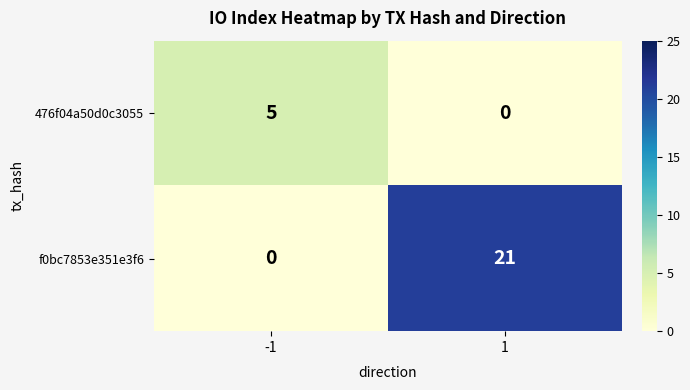

Reading left to right, what are all the values shown in this chart?

476f04a50d0c3055: 5	0
f0bc7853e351e3f6: 0	21